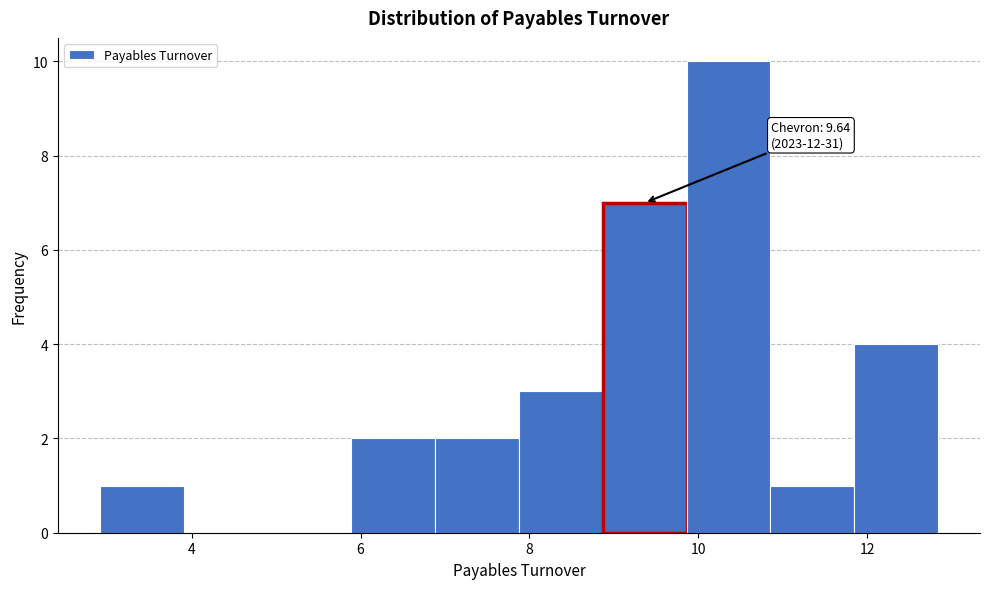

Which range on the x-axis has the tallest bar?

9.8 to 10.8